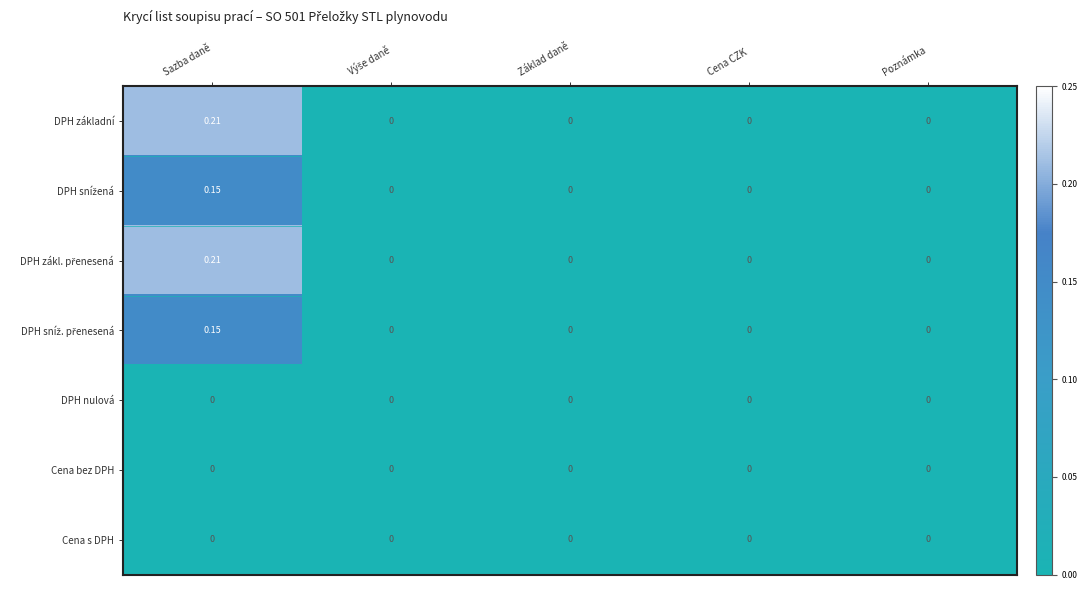

At which category does the chart reach its peak across all series?

Sazba daně